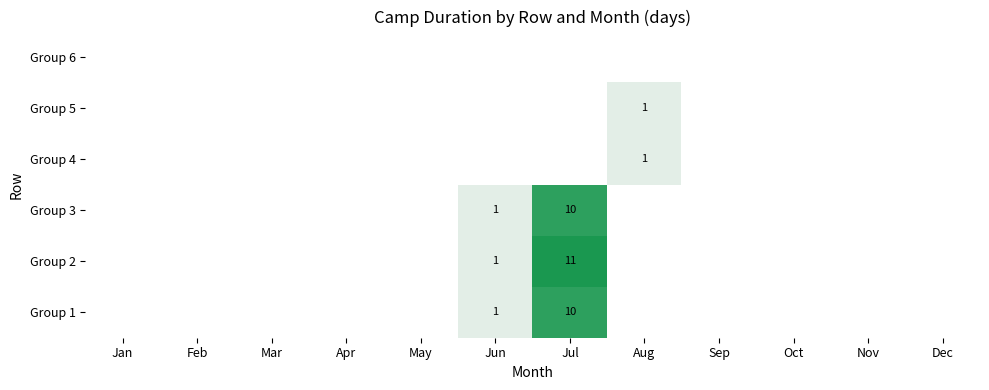

Which has a higher value, Mar or Sep?

Sep